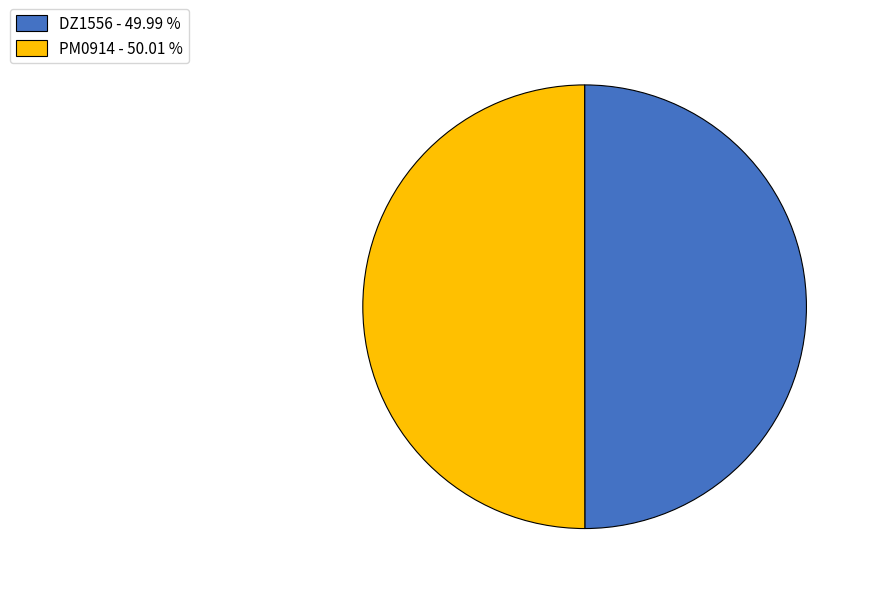

Is it true that PM0914 is 50% of the pie?

True